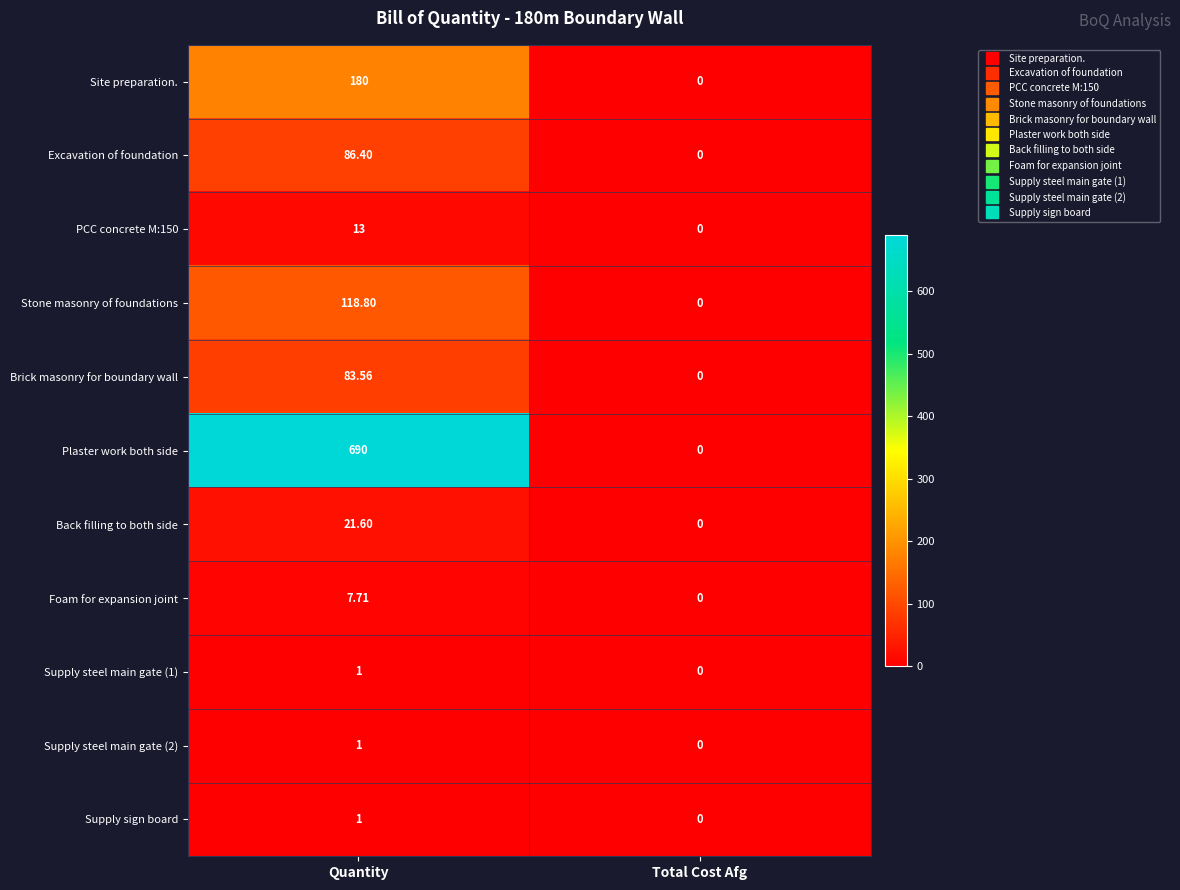

Which series has the largest total across all categories?

Plaster work both side